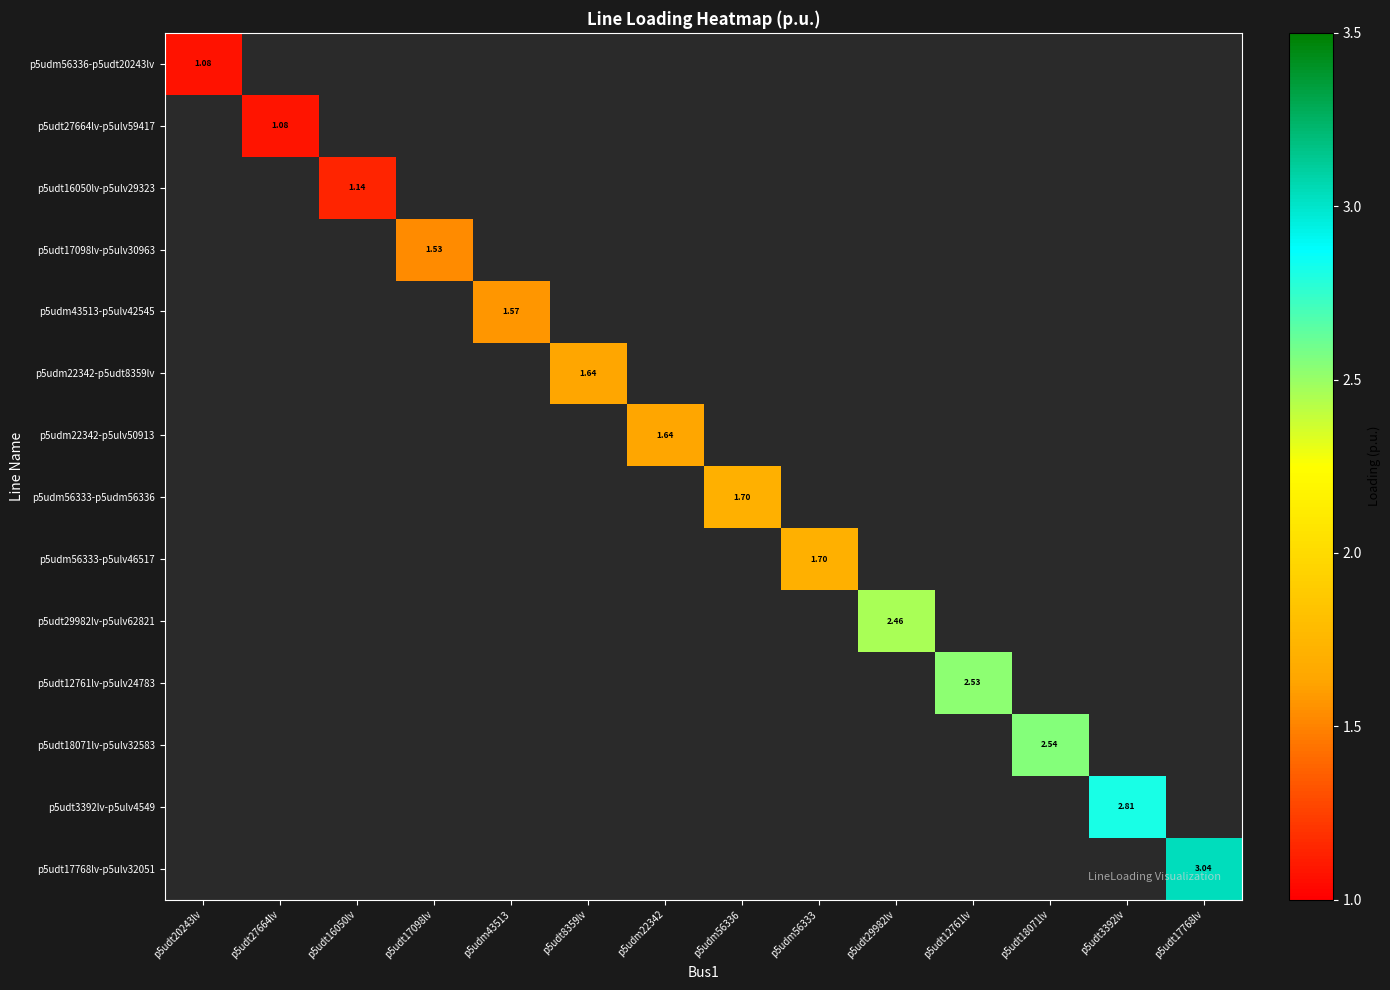

At how many categories does at least one series exceed 2?

5